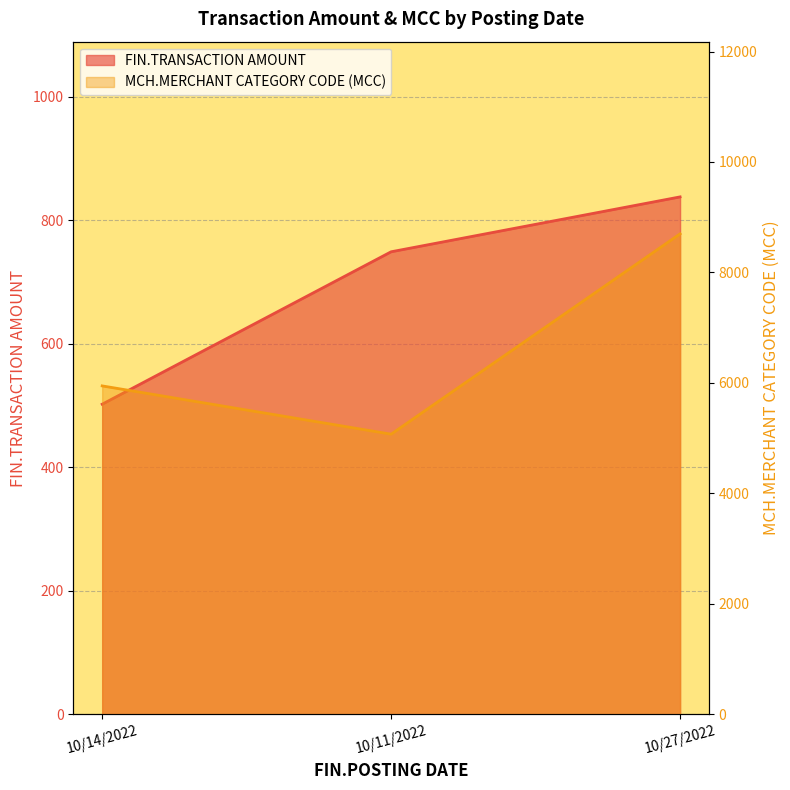

Reading right to left, what are all the values shown in this chart?

FIN.TRANSACTION AMOUNT: 10/27/2022=837.6	10/11/2022=748.8	10/14/2022=502.0
MCH.MERCHANT CATEGORY CODE (MCC): 10/27/2022=8699.0	10/11/2022=5072.0	10/14/2022=5946.0